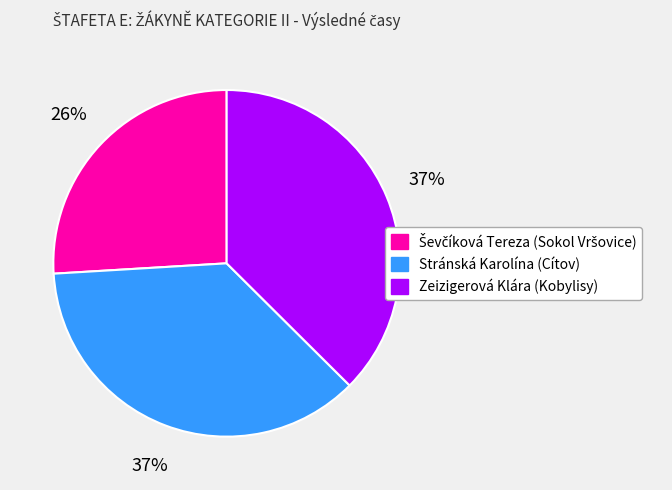

To the nearest percent, what portion does Zeizigerová Klára (Kobylisy) represent?

37%